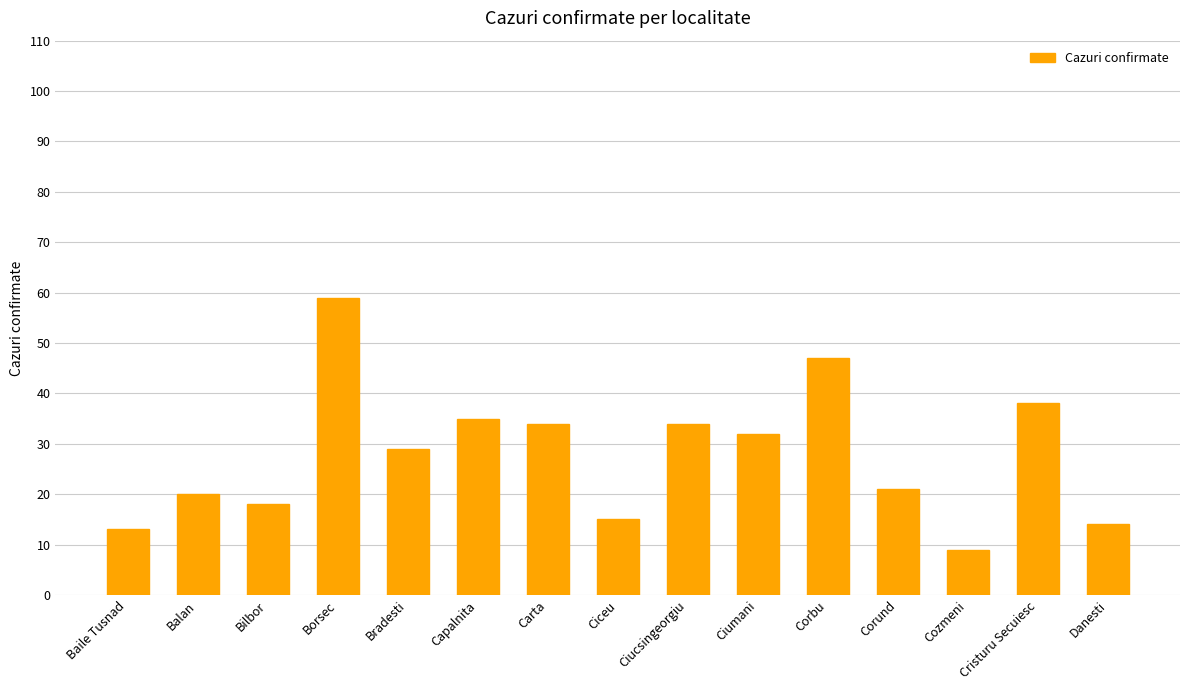

What is the greatest value displayed?

59